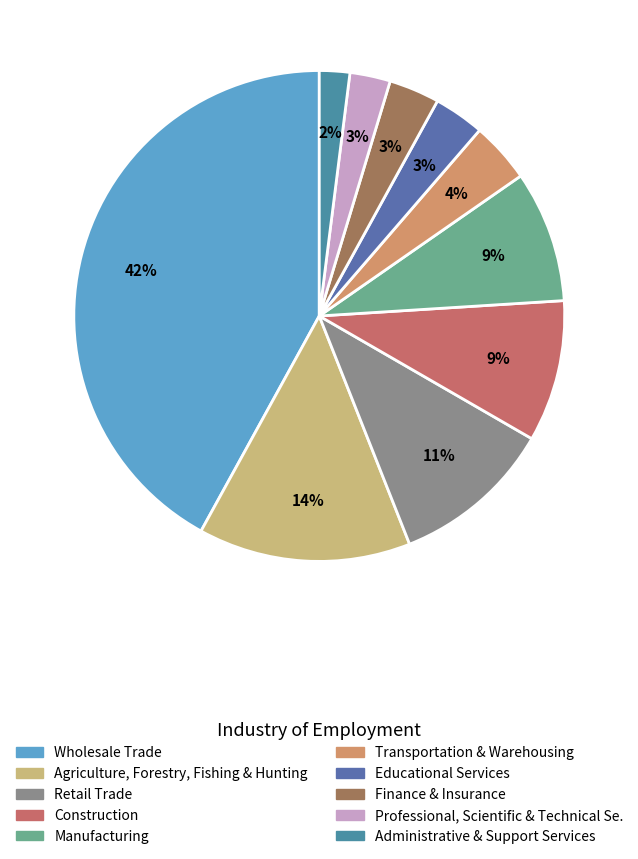

To the nearest percent, what is the average slice percentage?

10%